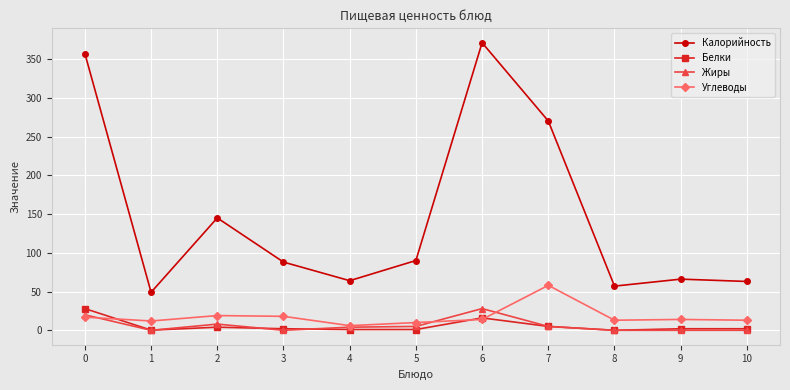

What is the spread (max minus min) of values at 3?

88.0